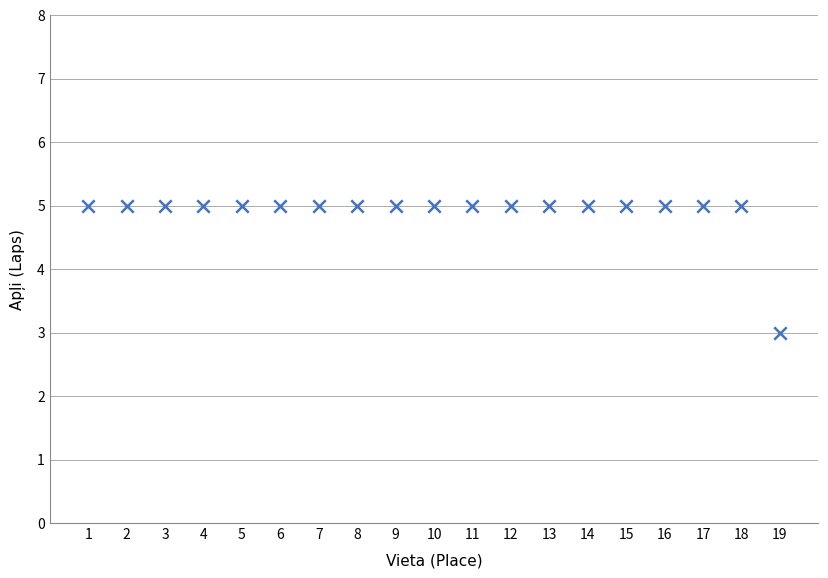

What is the range of X values (max minus min)?

18